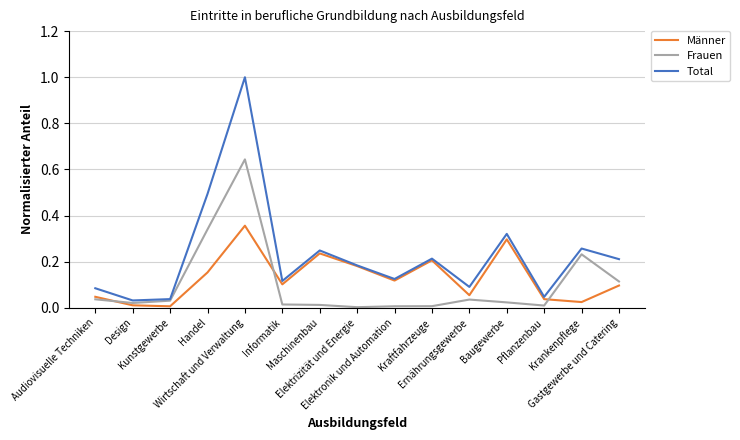

What is the maximum value shown in the chart?

1.0